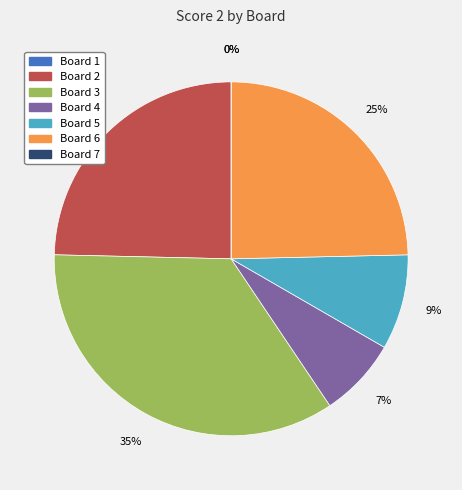

Is there a majority slice in this chart?

No